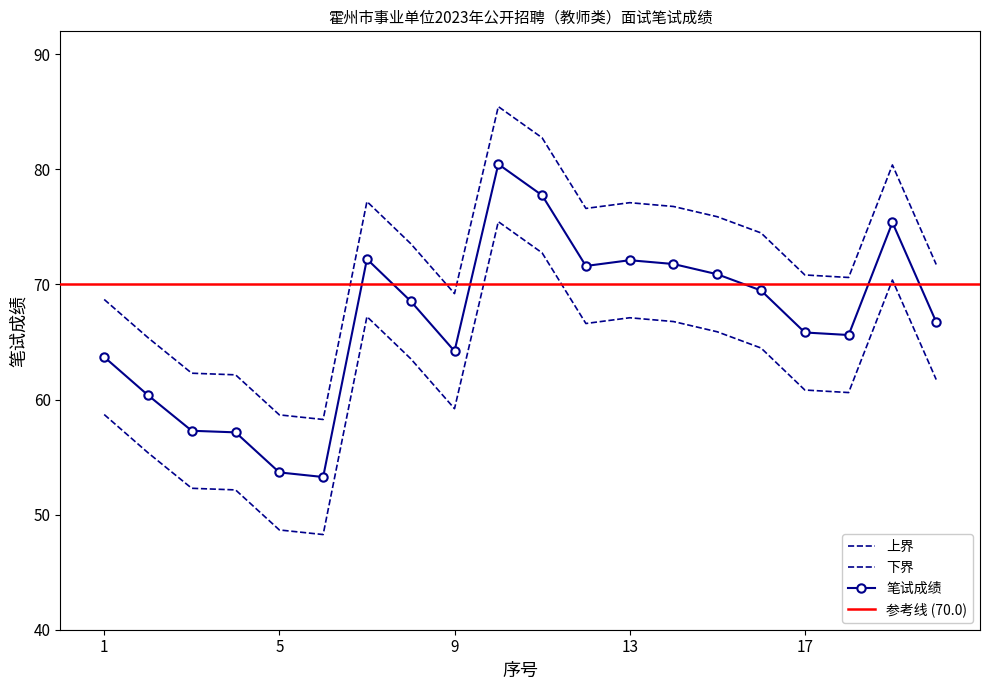

The 笔试成绩 series shows 26.3 at 20. True or false?

False